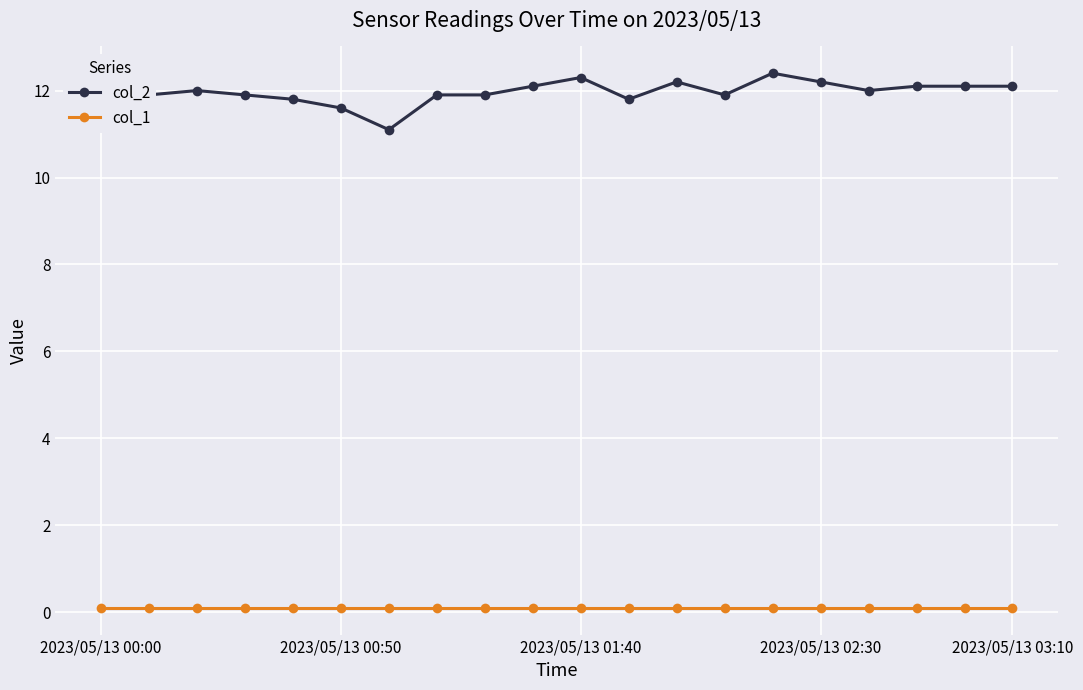

What is the value of the col_1 point at the 13th from the left?

0.1